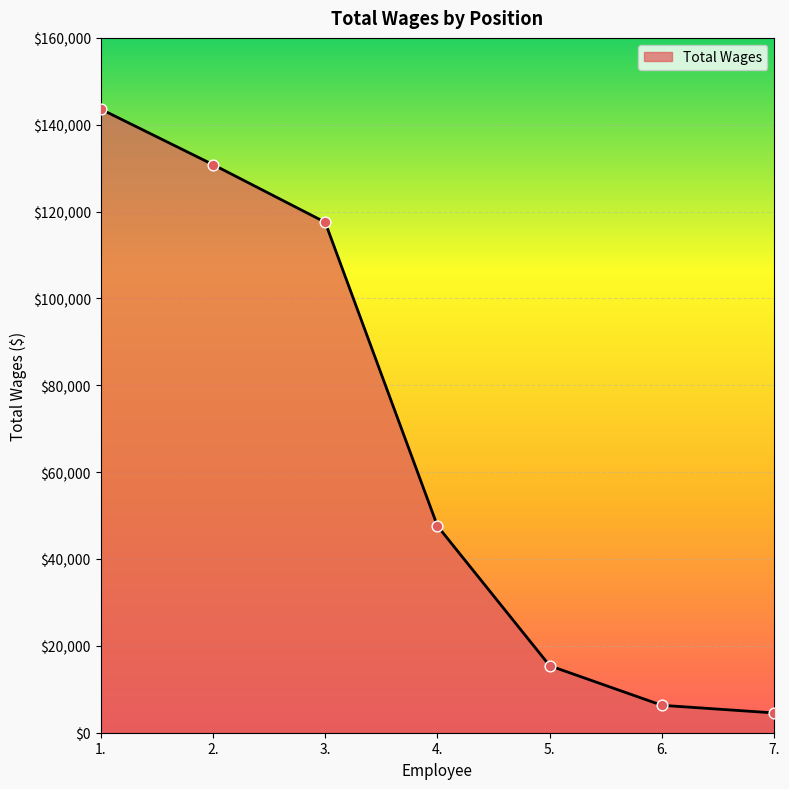

Approximately how many times larger is the value at 2. compared to 6.?

20.7